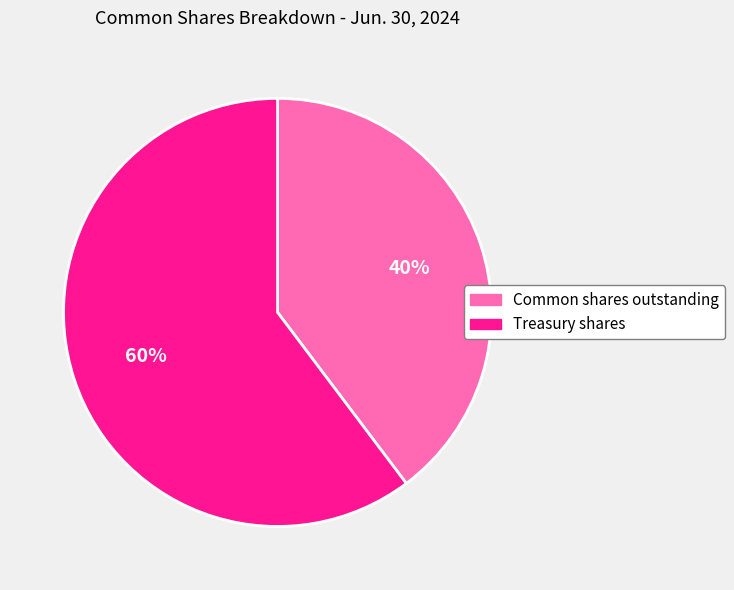

Between Common shares outstanding and Treasury shares, which is larger?

Treasury shares